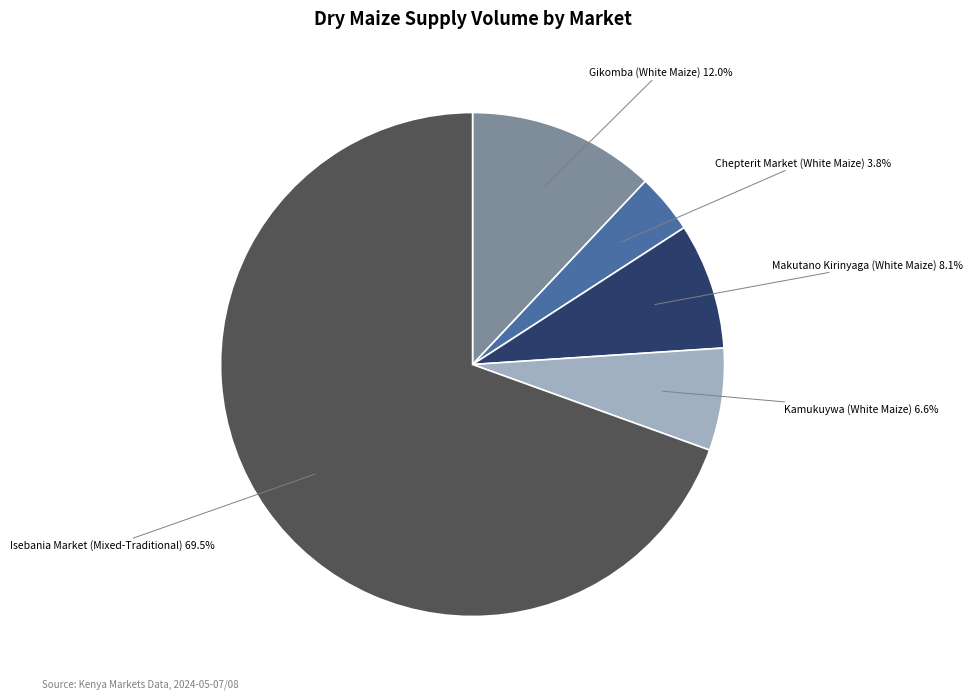

Does Makutano Kirinyaga (White Maize) account for over 50% of the chart?

No